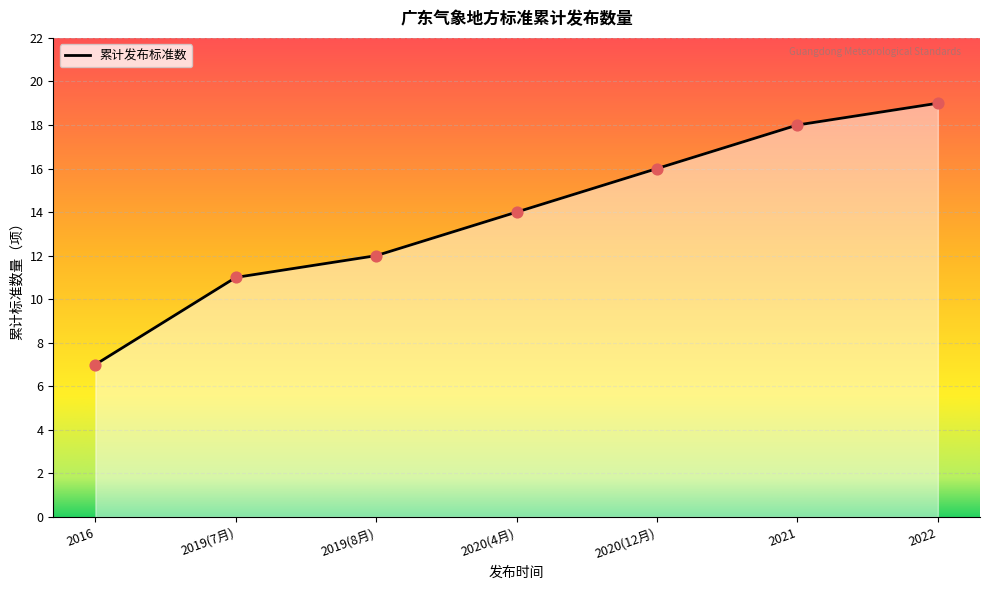

Approximately how many times larger is the value at 2020(4月) compared to 2021?

0.8